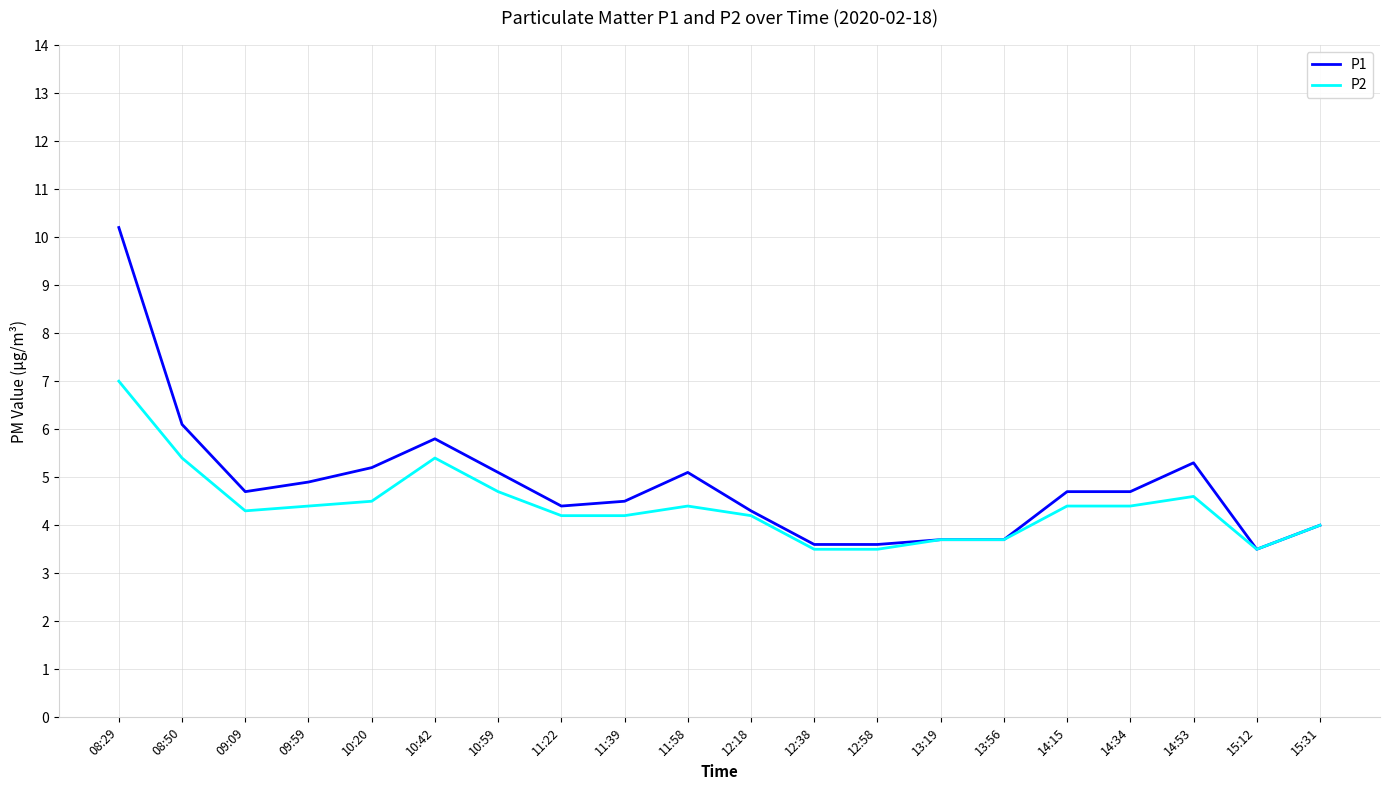

Is this an area chart (filled region under the line)?

No